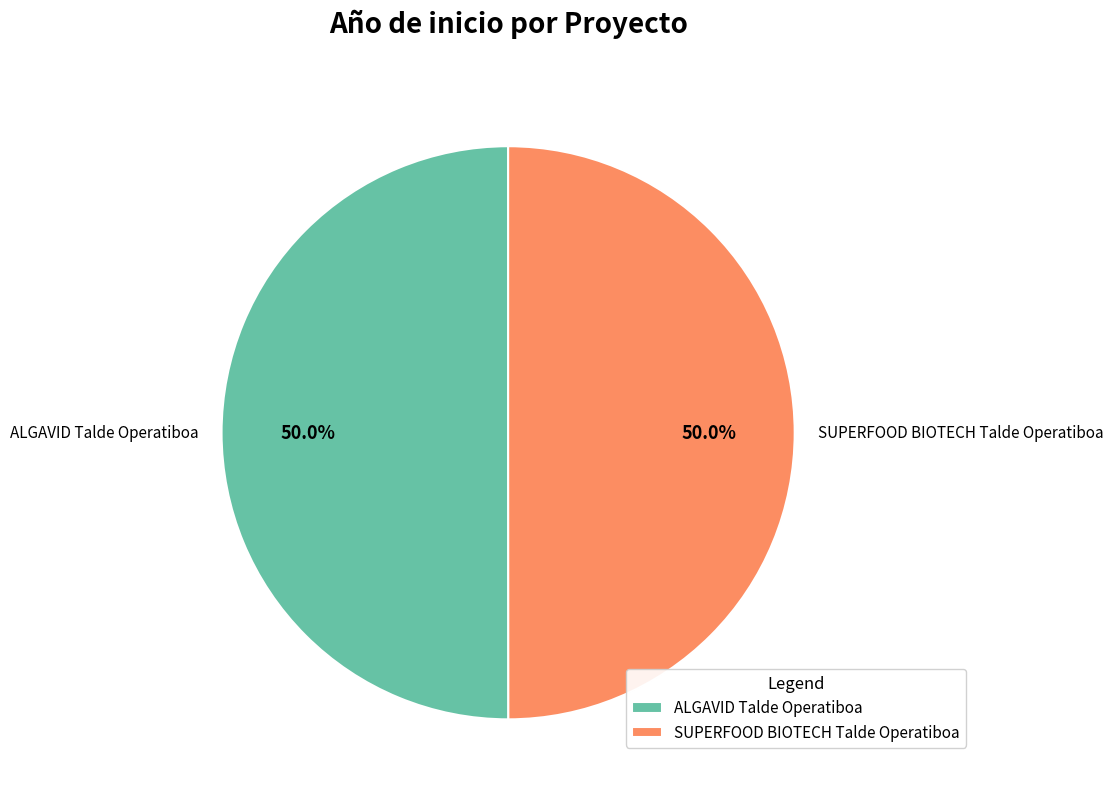

Do SUPERFOOD BIOTECH Talde Operatiboa and ALGAVID Talde Operatiboa together represent more than half of the pie?

Yes